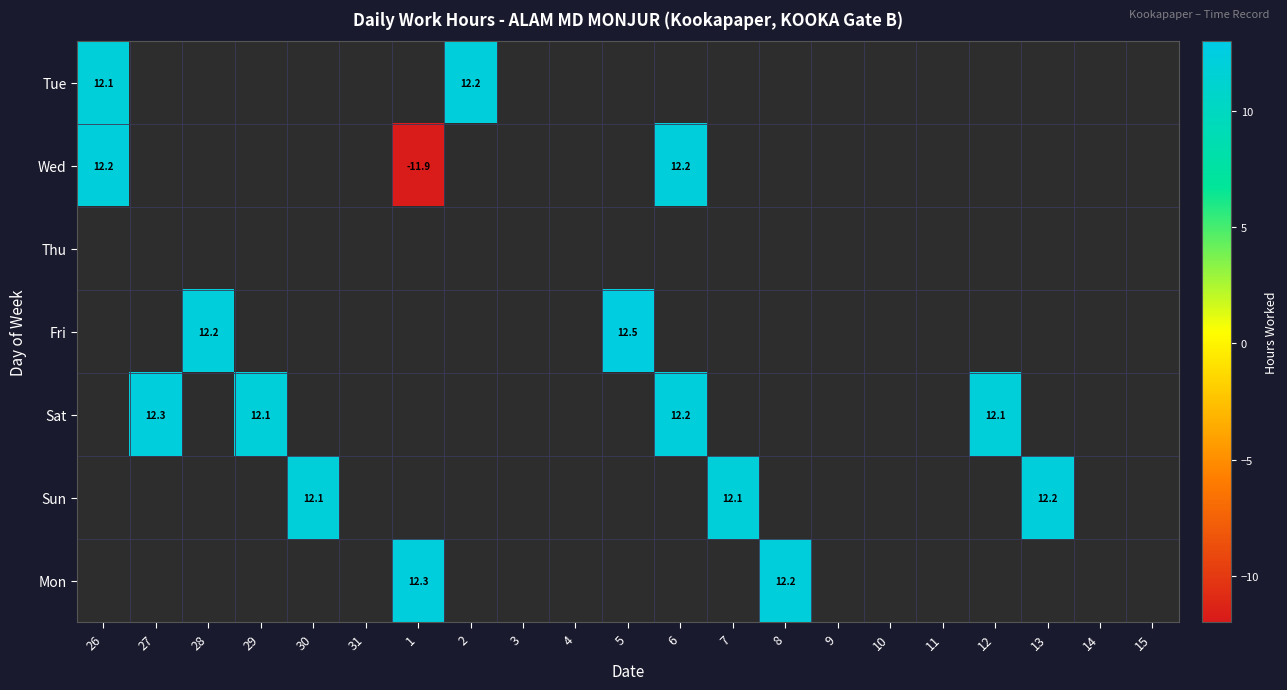

Which label corresponds to the largest value in the chart?

5